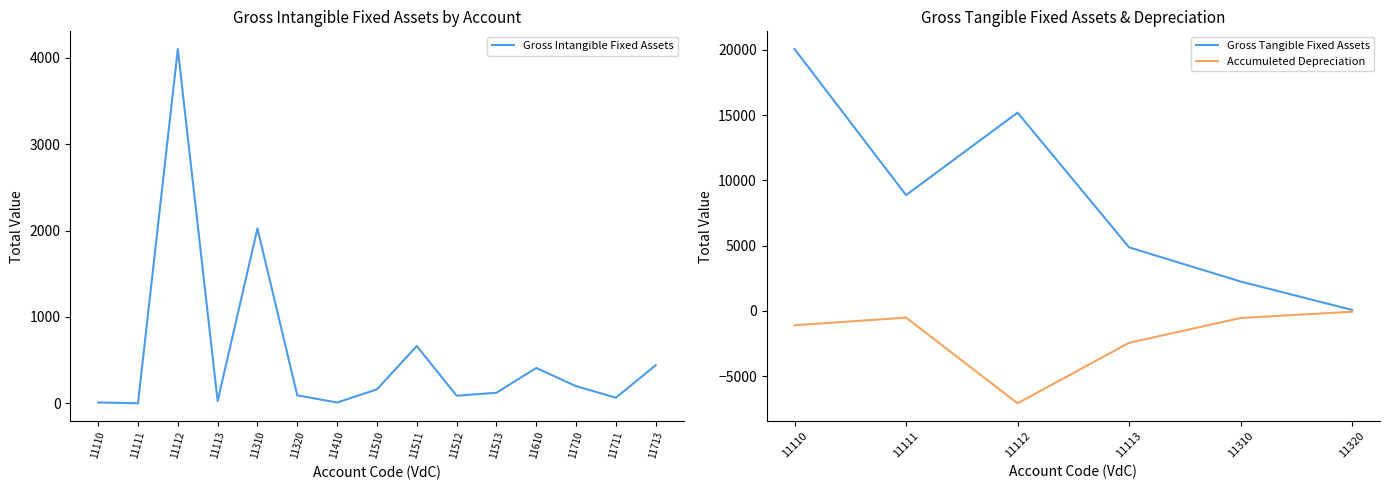

What is the average value of the Gross Intangible Fixed Assets series?

561.4